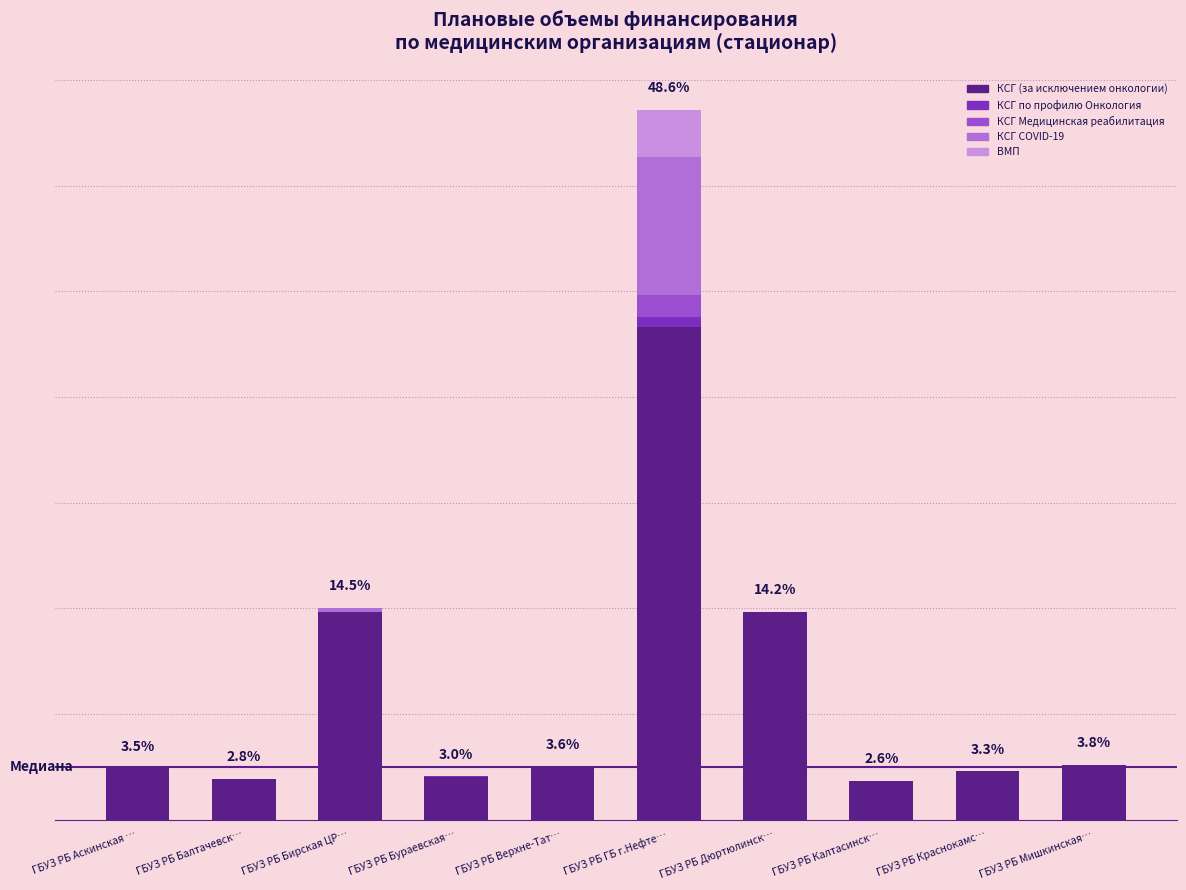

Are the bars grouped side by side (vs. stacked)?

No